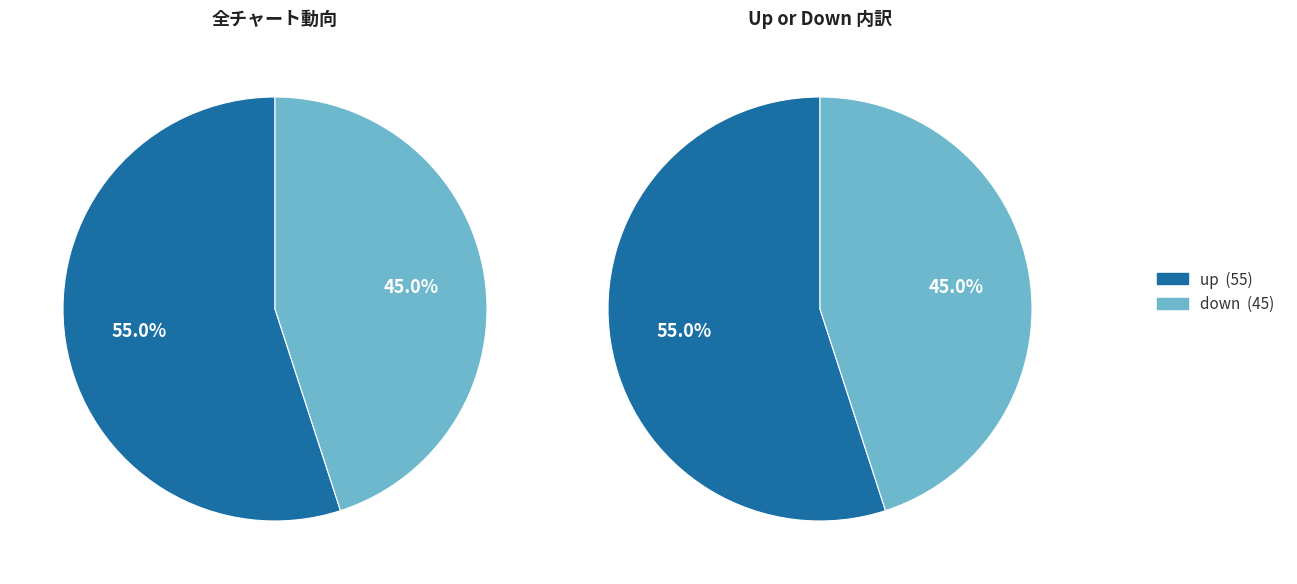

To the nearest percent, what is the difference between the down and up slice percentages?

10%